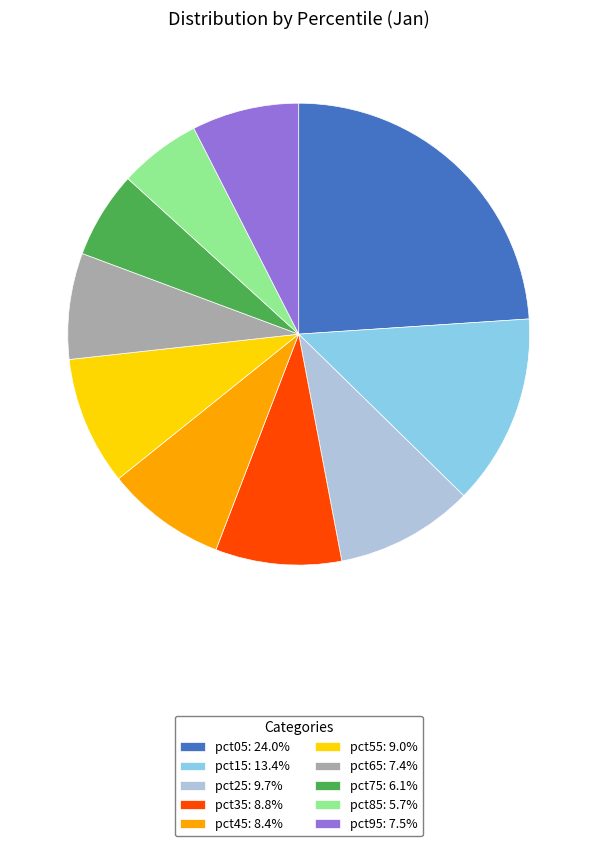

Is the sum of pct15 and pct05 greater than half?

No